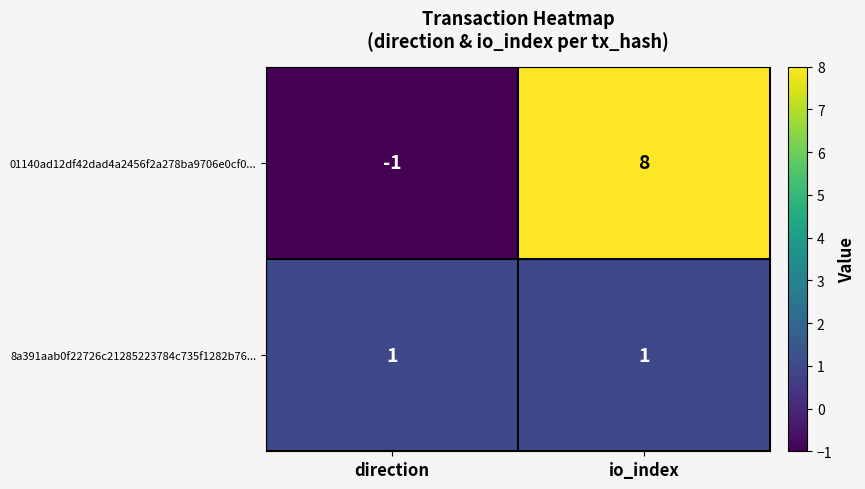

The 01140ad12df42dad4a2456f2a278ba9706e0cf0... series shows 2 at io_index. True or false?

False